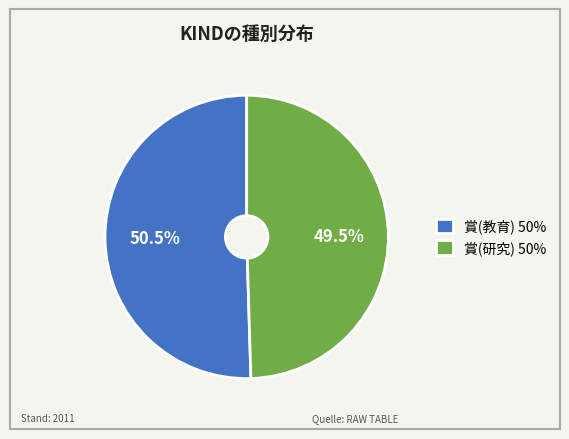

Which has a higher value, 賞(教育) or 賞(研究)?

賞(教育)